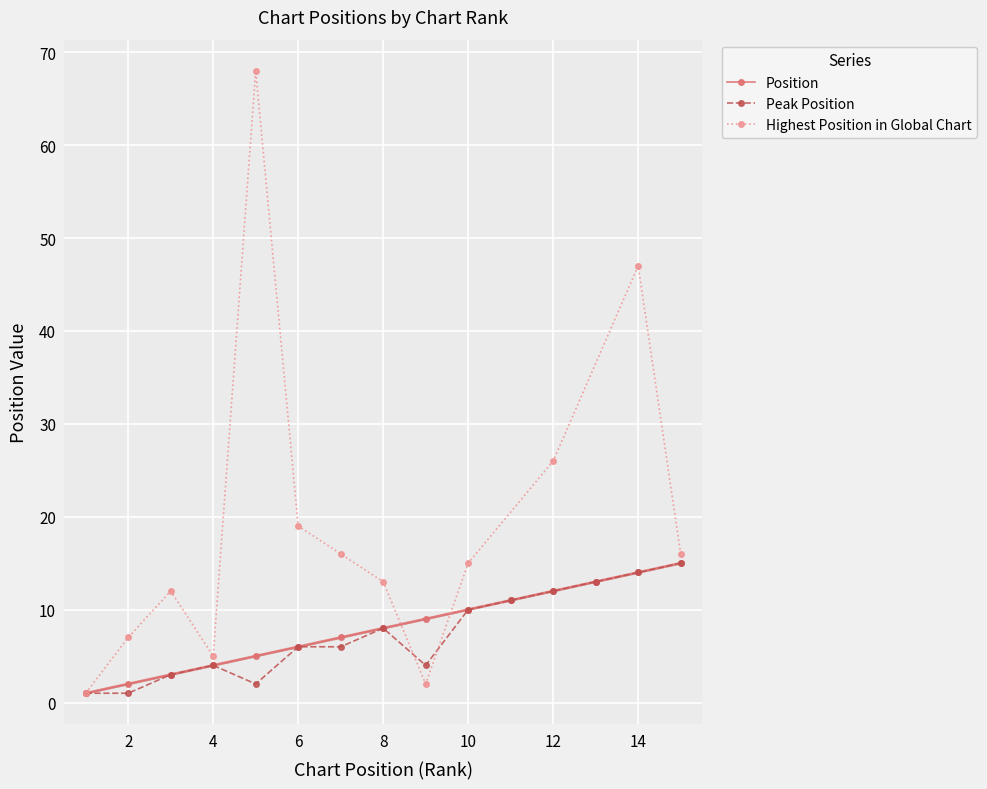

What is the highest value of the Position series?

15